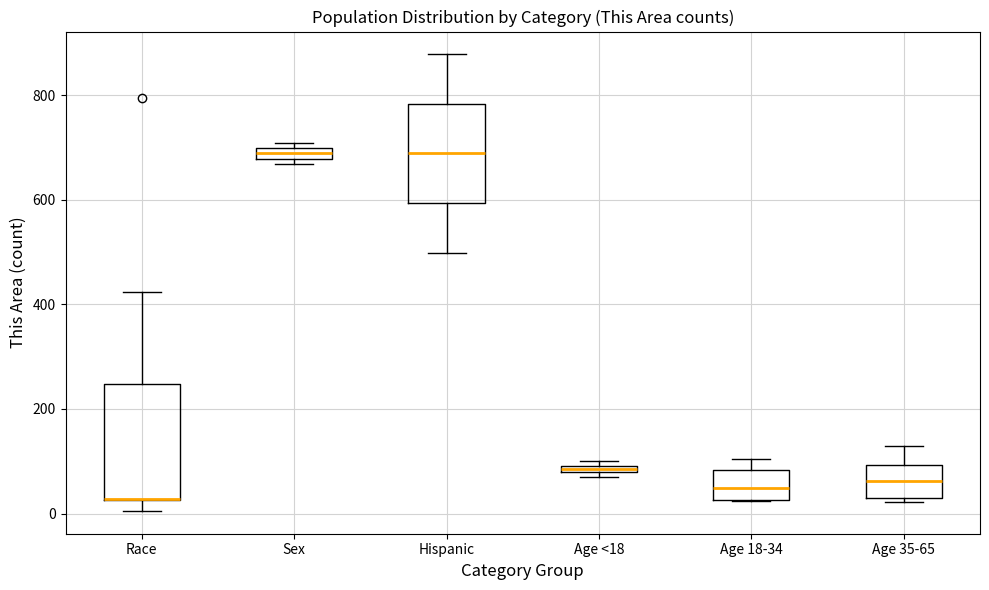

Which box is the tallest, from its lower edge to its upper edge?

Race